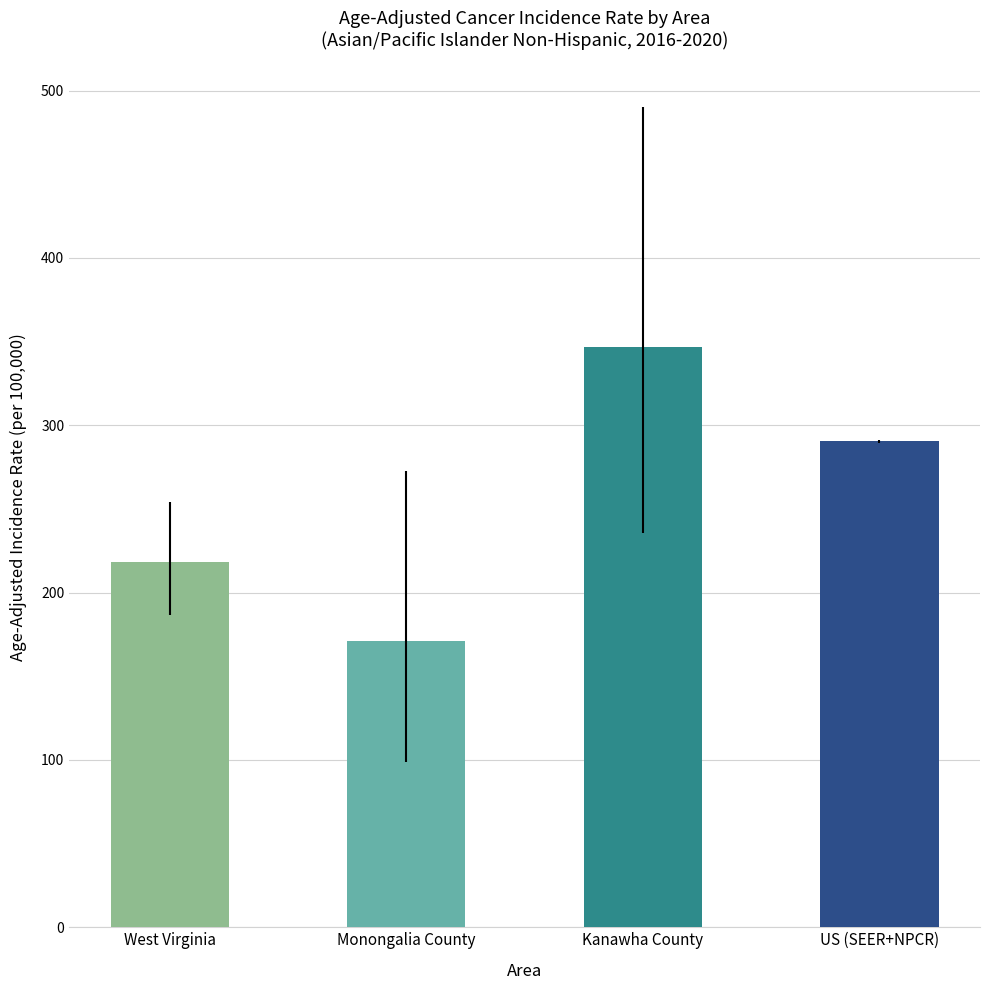

Reading left to right, extract all data points from this chart.

West Virginia=218.4	Monongalia County=171.3	Kanawha County=346.6	US (SEER+NPCR)=290.3